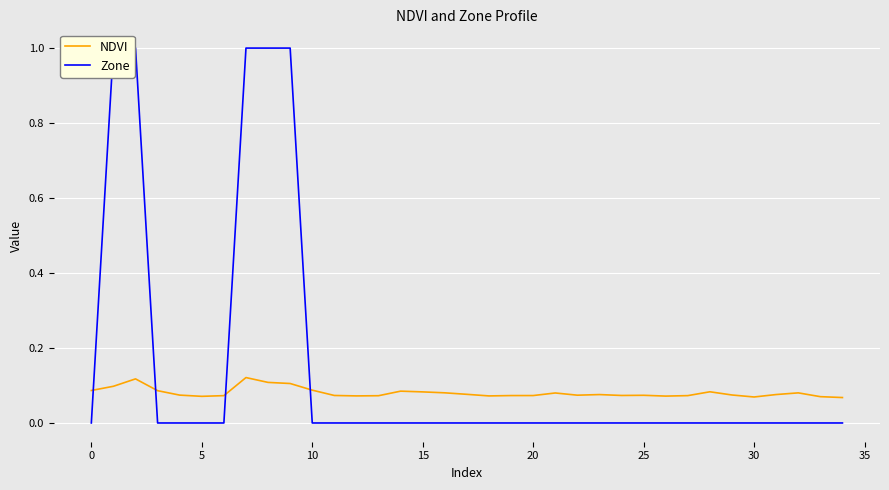

Is this an area chart (filled region under the line)?

No